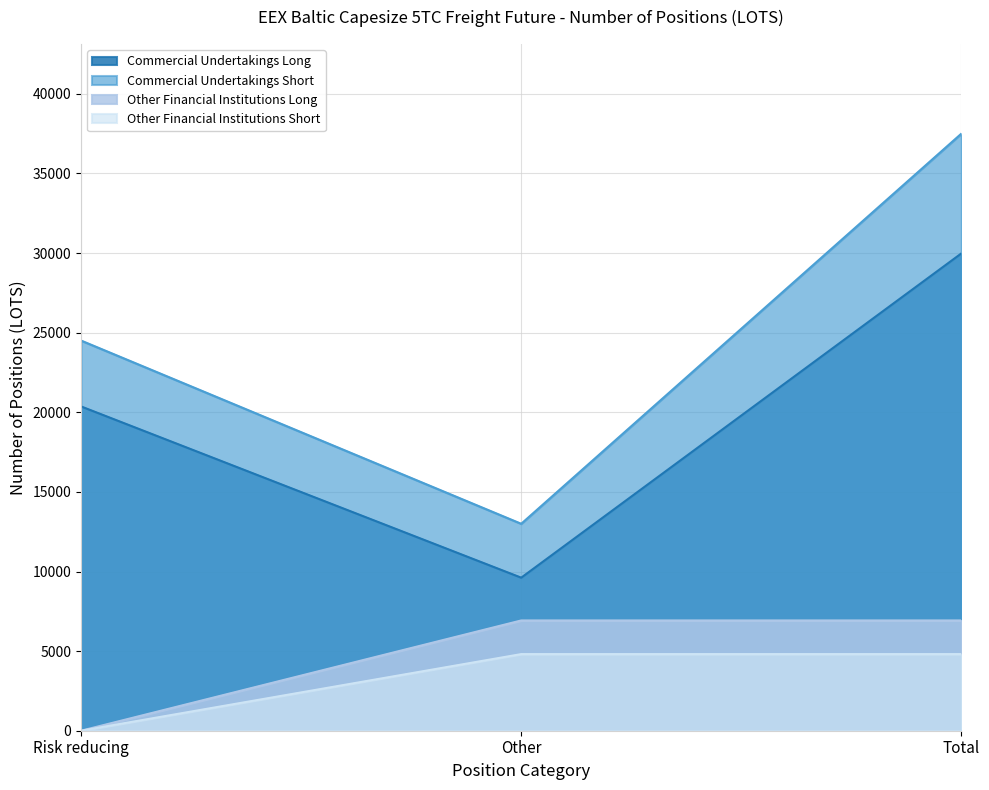

Which series has the largest total across all categories?

Commercial Undertakings Short